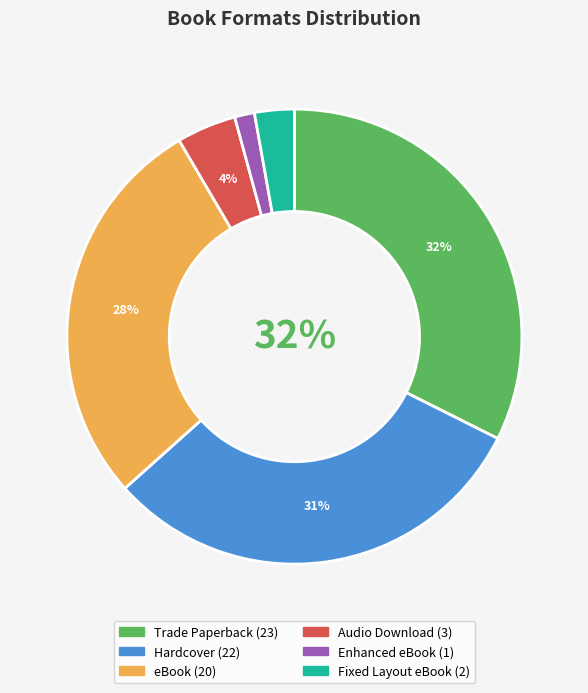

Which has a higher value, Audio Download or Enhanced eBook?

Audio Download